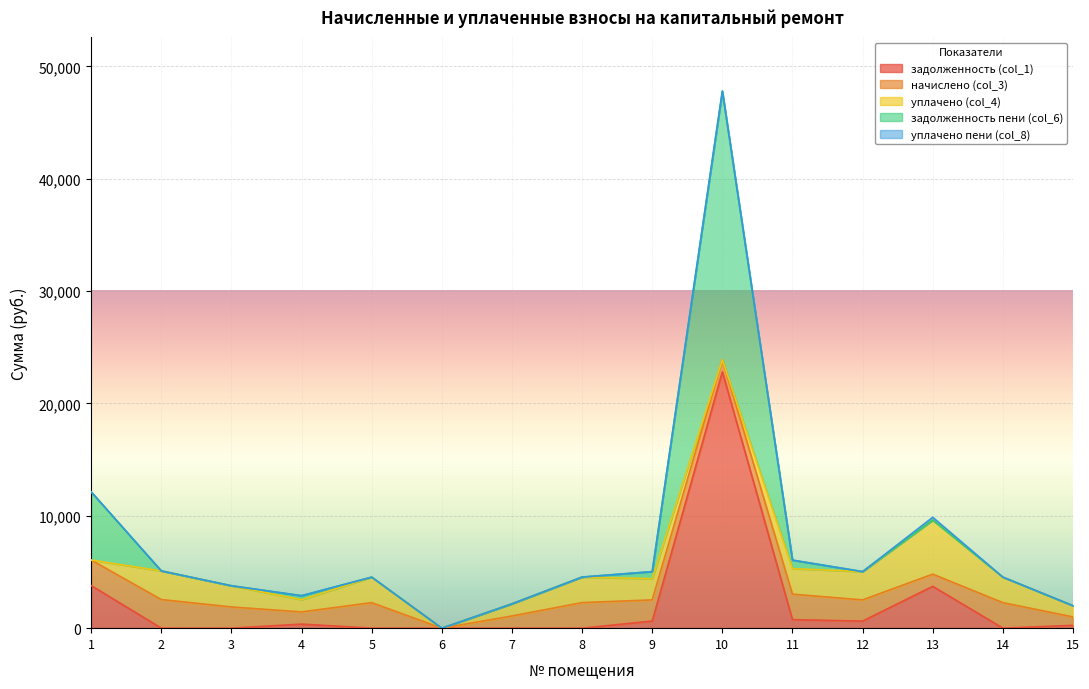

How many data points in задолженность (col_1) are above 249?

8